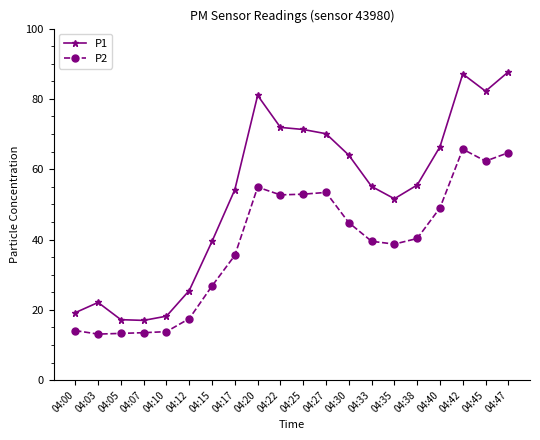

How many values in the P2 series are below 40?

10